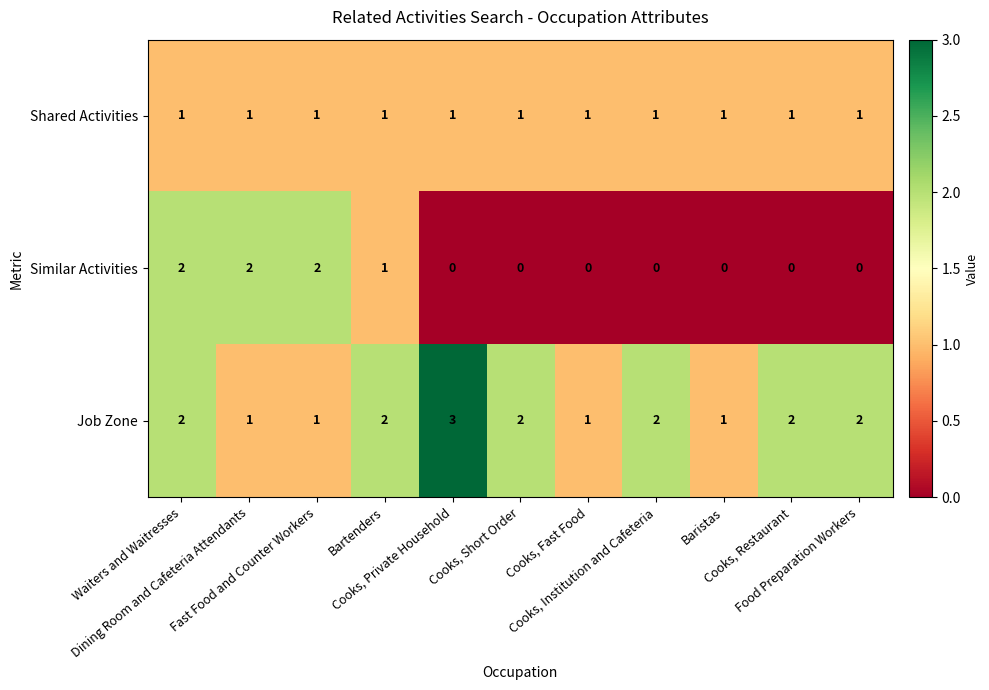

How many Similar Activities values are between 0 and 2?

11